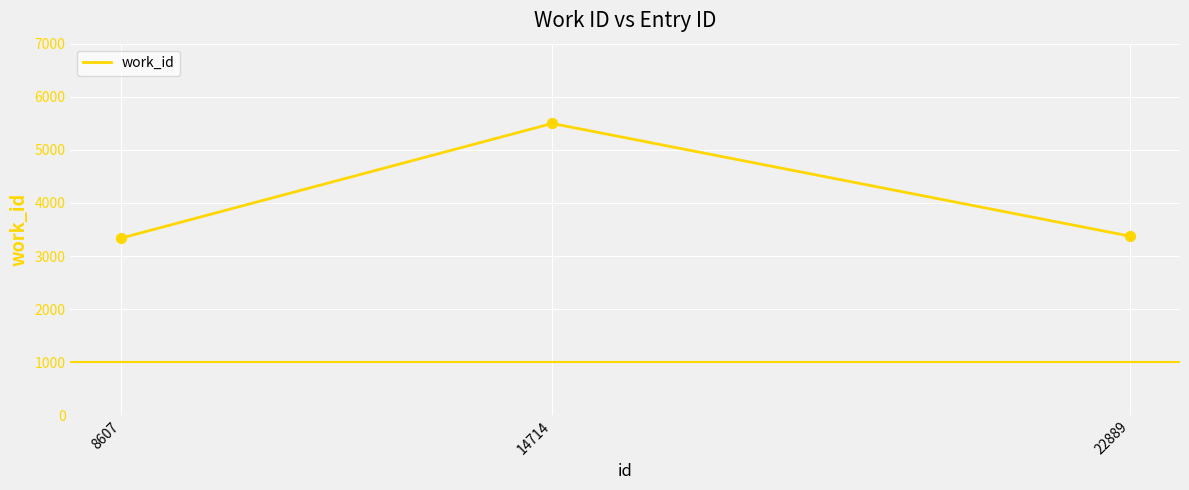

Approximately how many times larger is the value at 8607 compared to 14714?

0.6